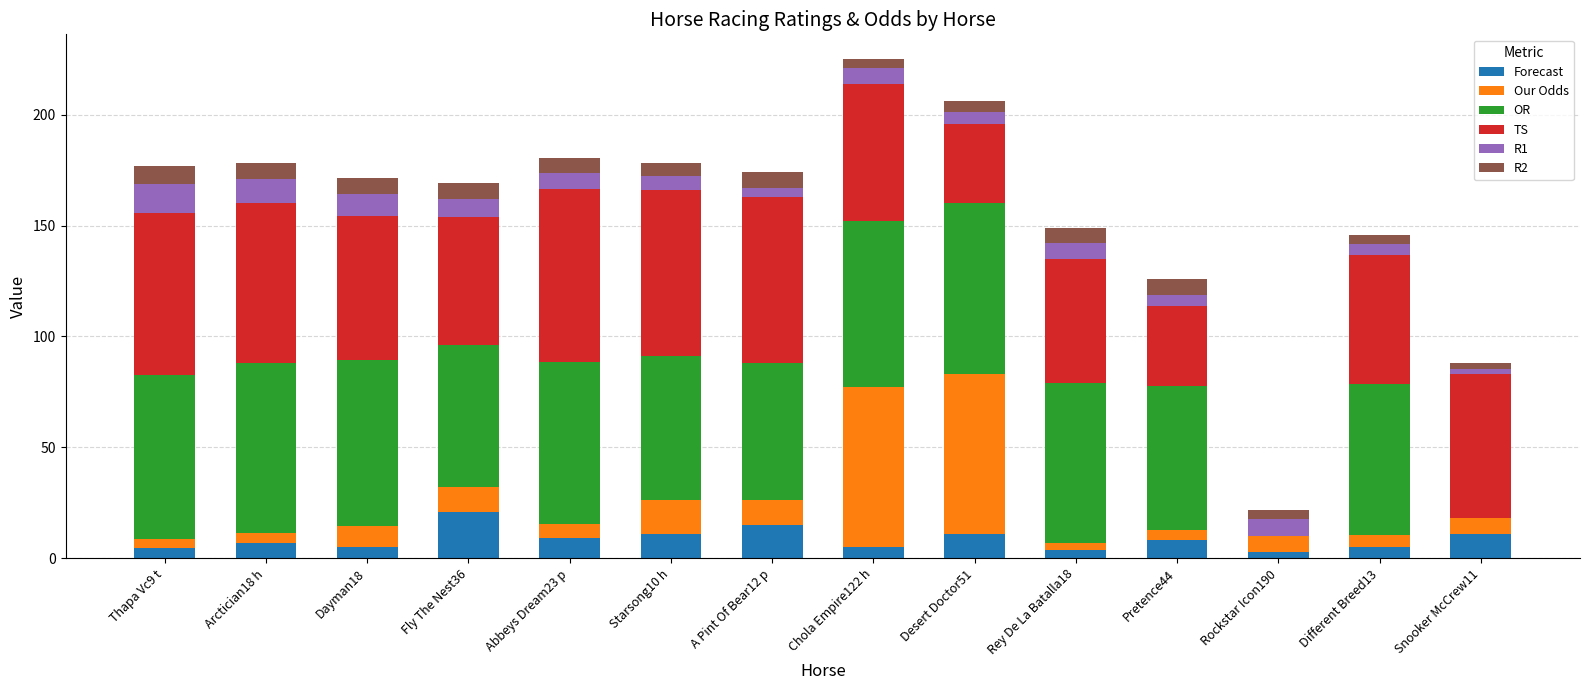

What is the maximum value for Forecast?

21.0